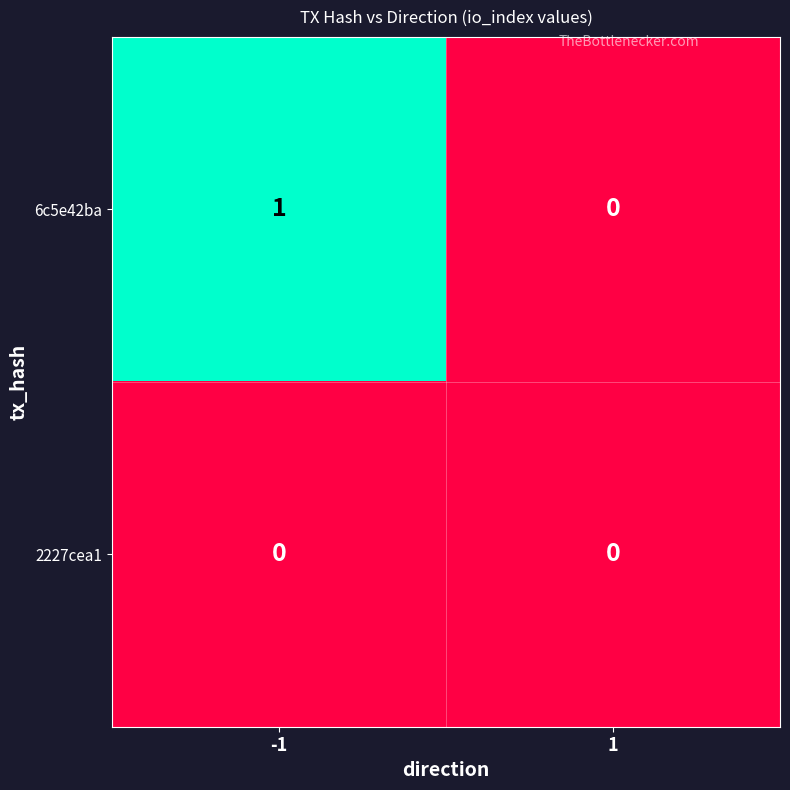

Is it true that 6c5e42ba equals 0 at -1?

False